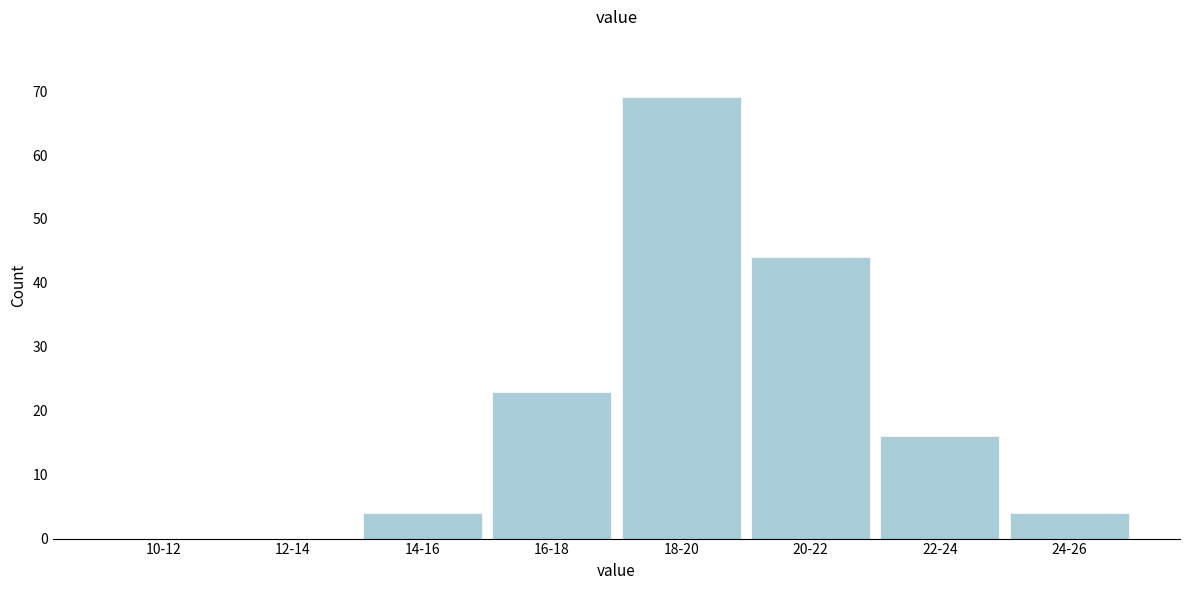

Reading left to right, list all the values displayed in this chart.

10-12=0	12-14=0	14-16=4	16-18=23	18-20=69	20-22=44	22-24=16	24-26=4